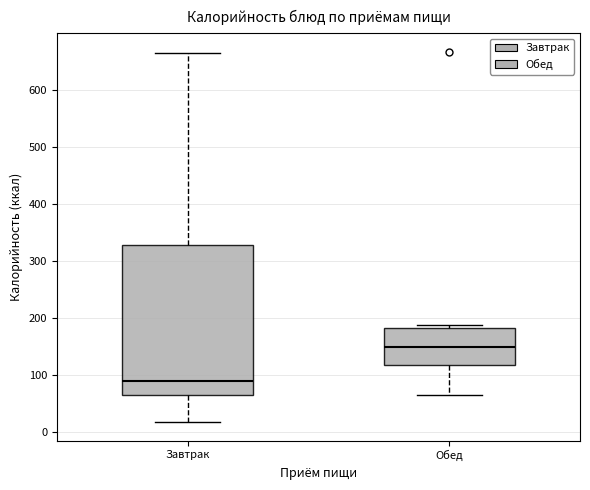

Comparing the boxes themselves (not the whiskers), which one is the tallest?

Завтрак